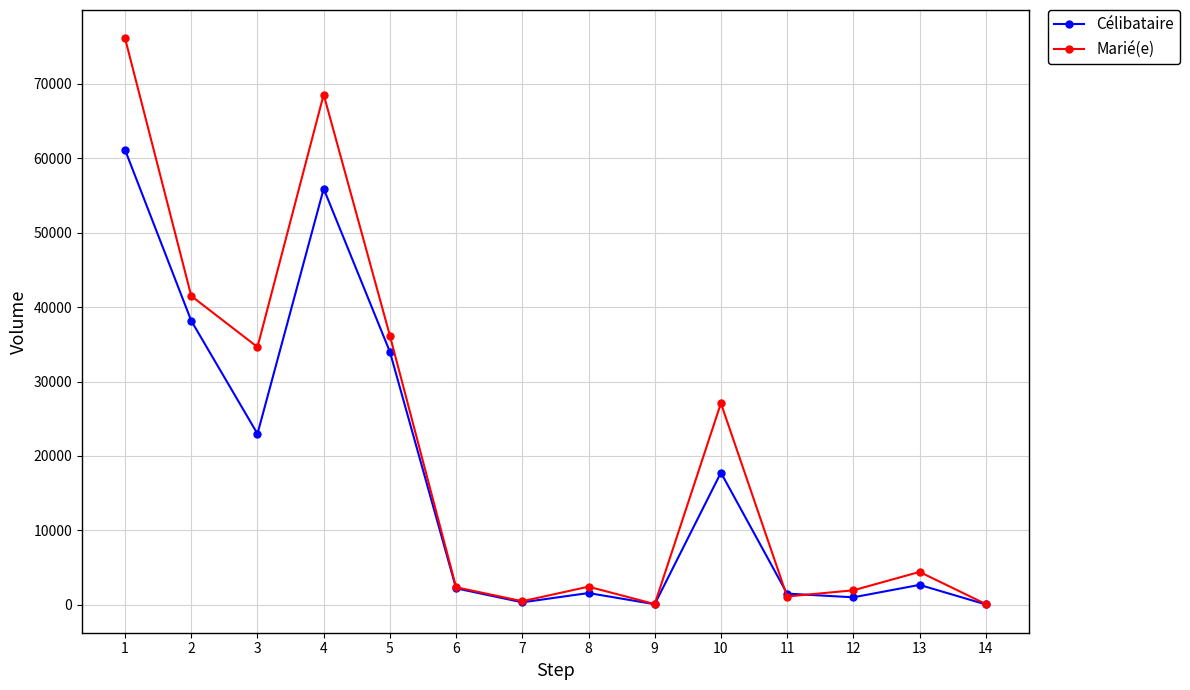

Which label corresponds to the largest value in the chart?

1